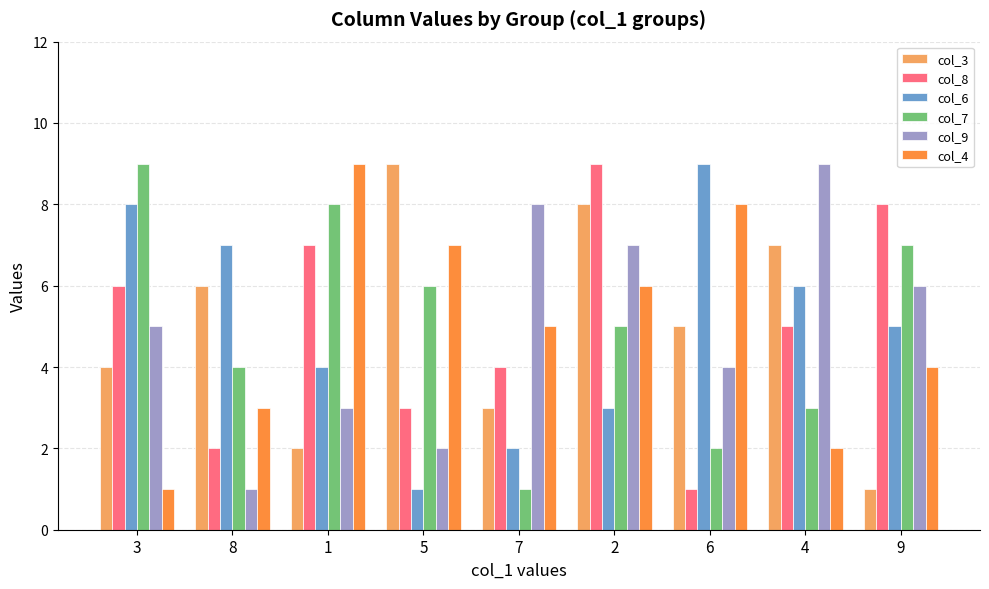

List the labels in order of col_3 value, largest first.

5, 2, 4, 8, 6, 3, 7, 1, 9